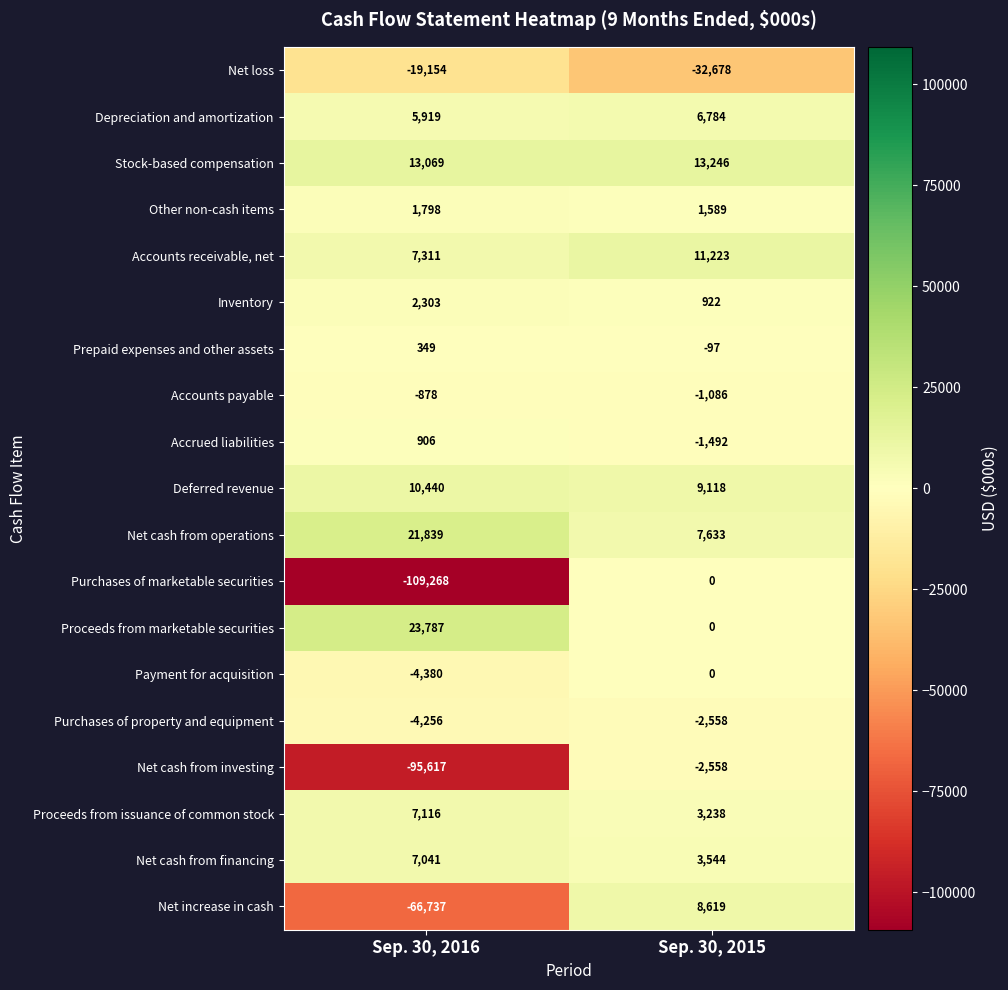

List the labels in order of Prepaid expenses and other assets value, largest first.

Sep. 30, 2016, Sep. 30, 2015